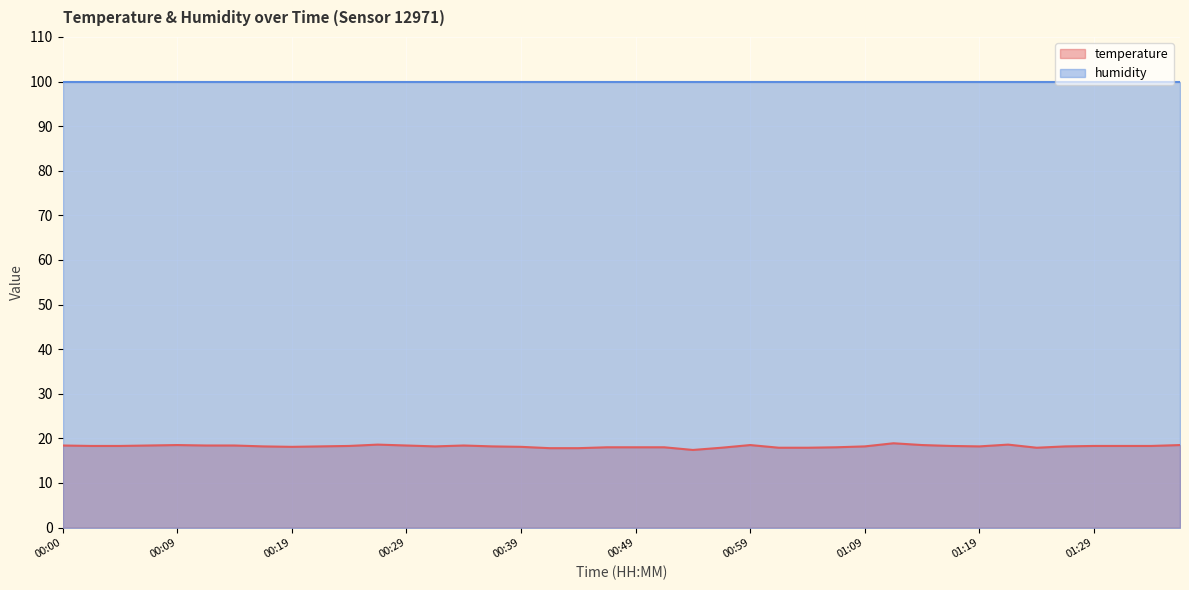

Which label corresponds to the smallest value in the chart?

00:54